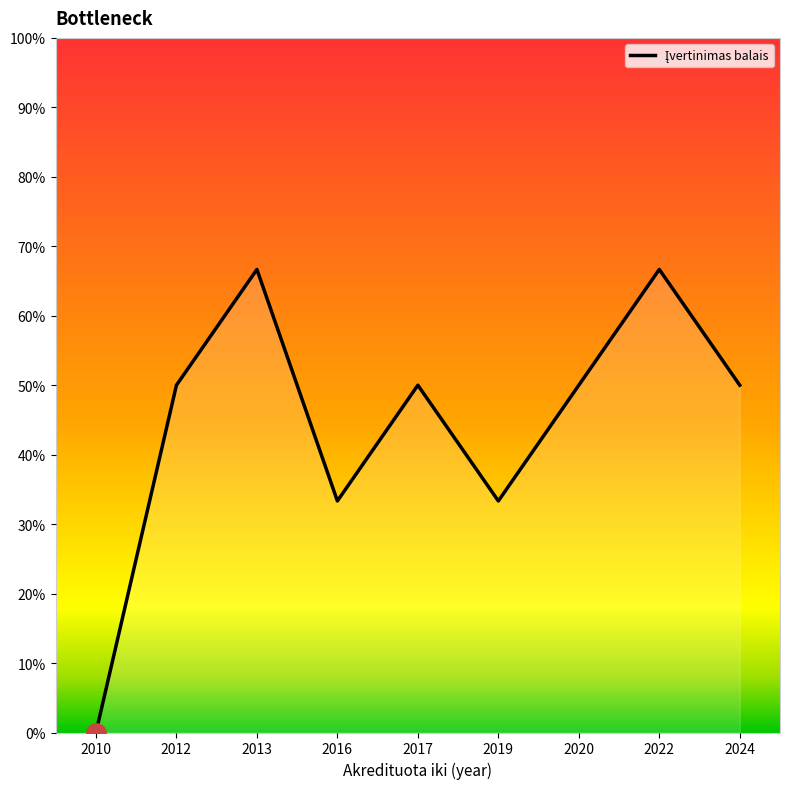

Reading right to left, what are all the values shown in this chart?

50.0	66.7	50.0	33.3	50.0	33.3	66.7	50.0	0.0